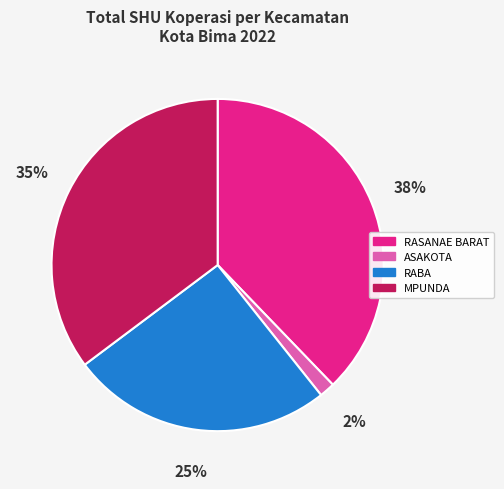

Is there any slice that represents more than half of the pie?

No